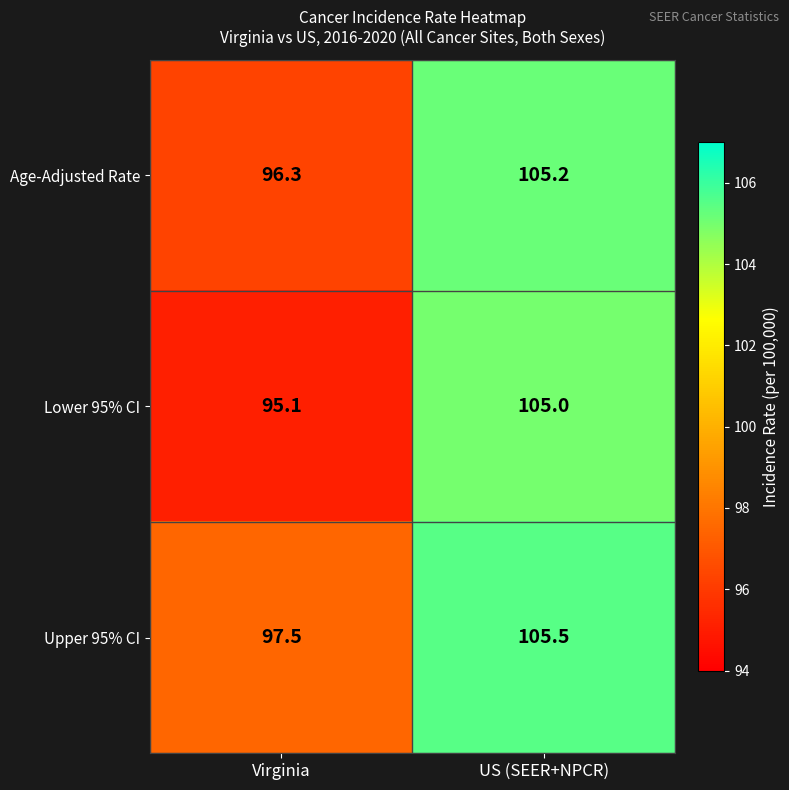

Count the number of categories in the chart.

2